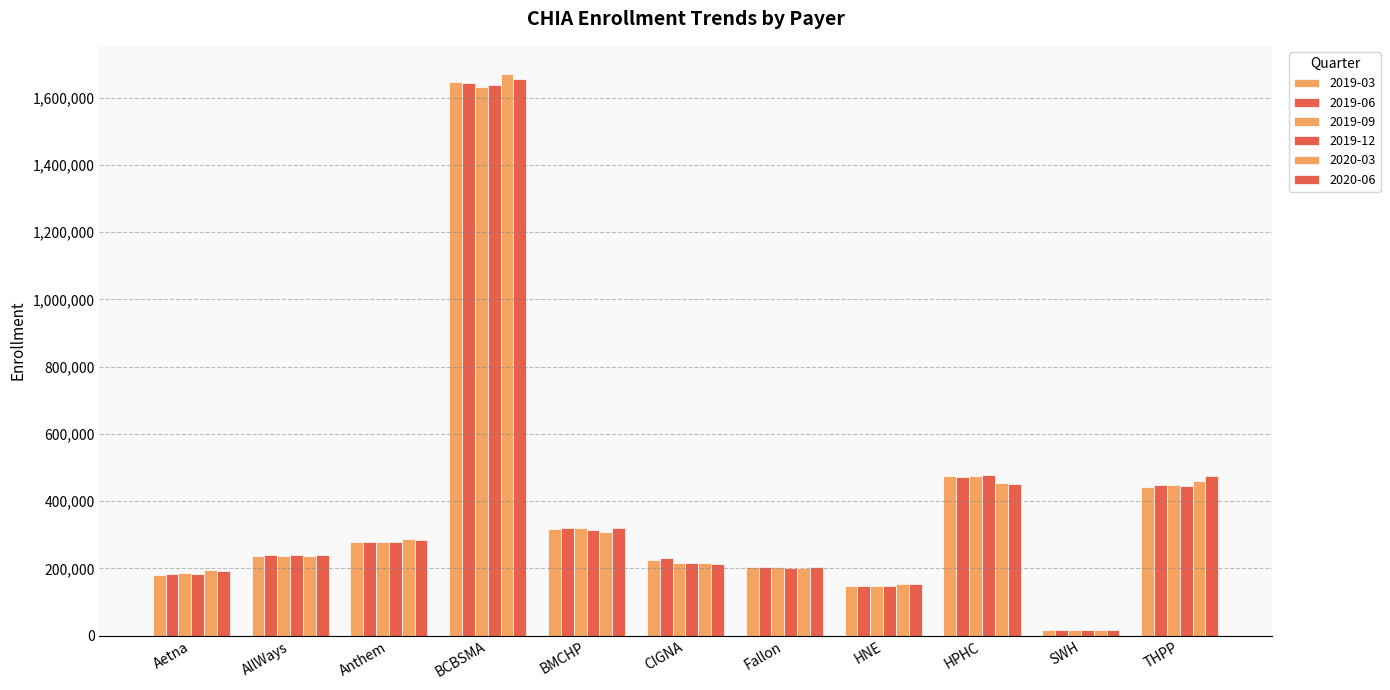

Are the bars horizontal?

No